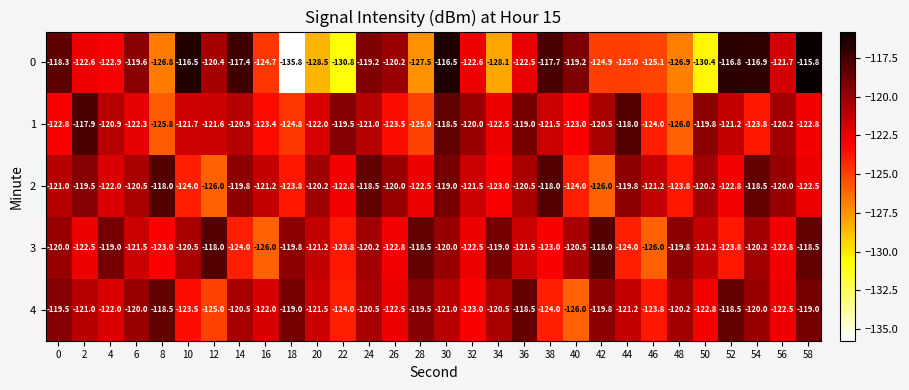

Is the value of 0 at 42 greater than the value of 3 at 56?

No